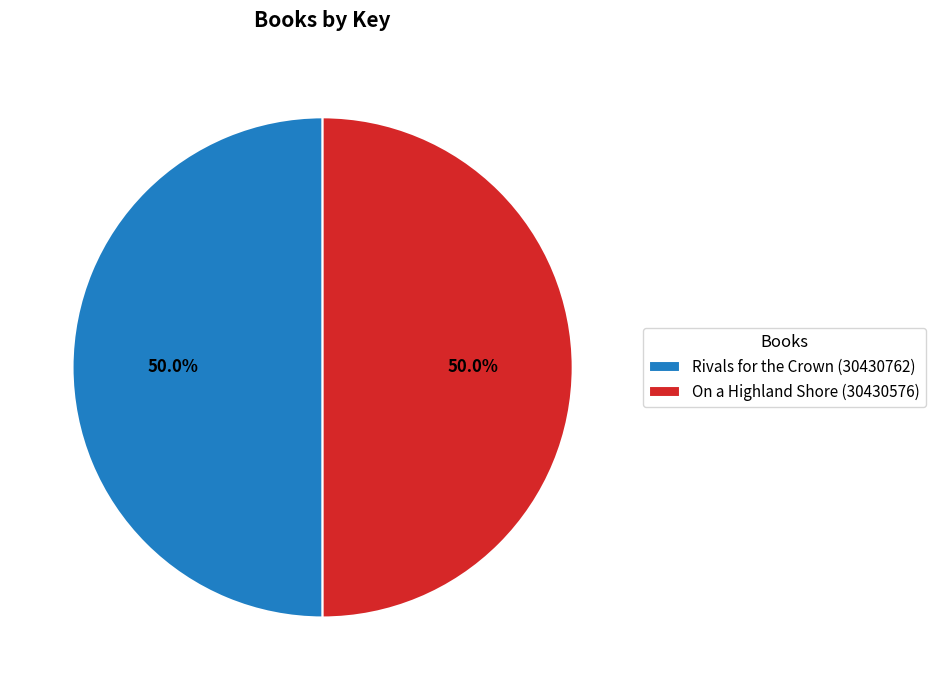

What percentage is NOT represented by Rivals for the Crown (30430762)?

50.0%